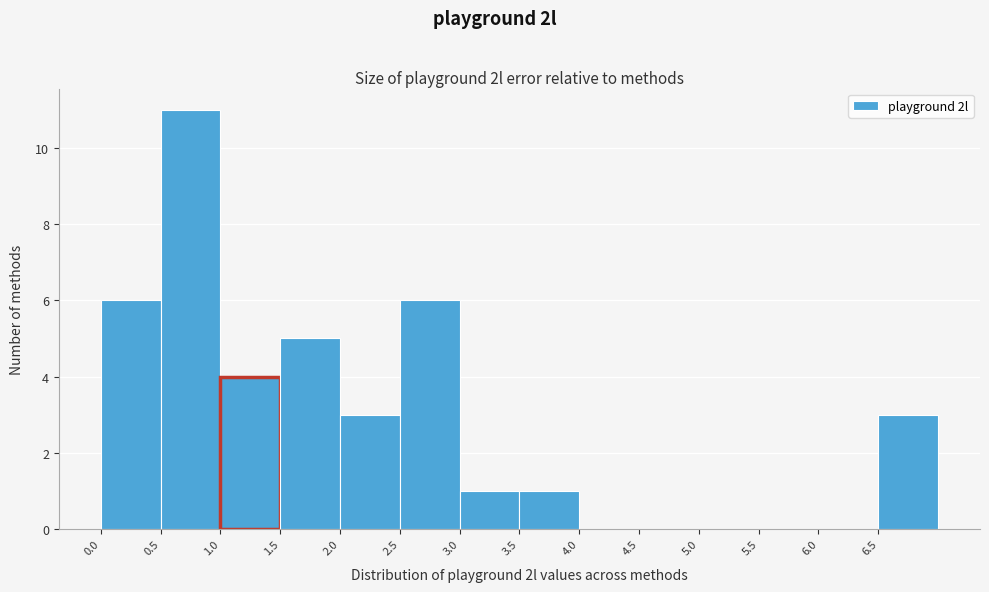

Reading left to right, transcribe this chart: for each bar, give the range it covers on the x-axis and its height. The values are not printed on the chart, so give them approximately, as read against the axis.

0.0 to 0.5: 6
0.5 to 1.0: 11
1.0 to 1.5: 4
1.5 to 2.0: 5
2.0 to 2.5: 3
2.5 to 3.0: 6
3.0 to 3.5: 1
3.5 to 4.0: 1
4.0 to 4.5: 0
4.5 to 5.0: 0
5.0 to 5.5: 0
5.5 to 6.0: 0
6.0 to 6.5: 0
6.5 to 7.0: 3